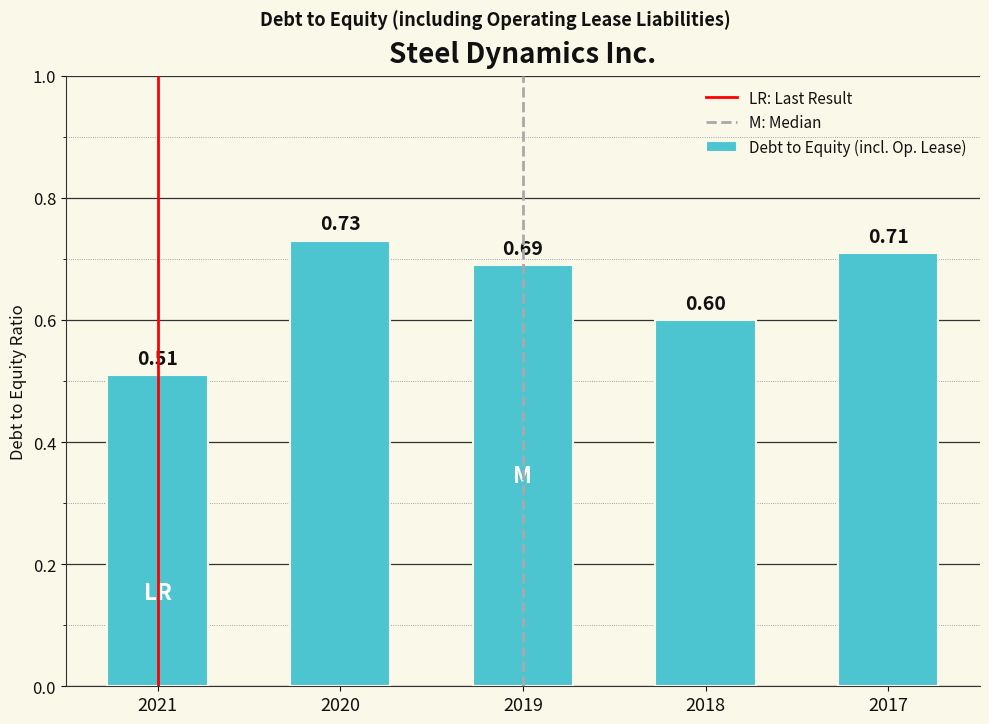

Between 2019 and 2020, which is larger?

2020